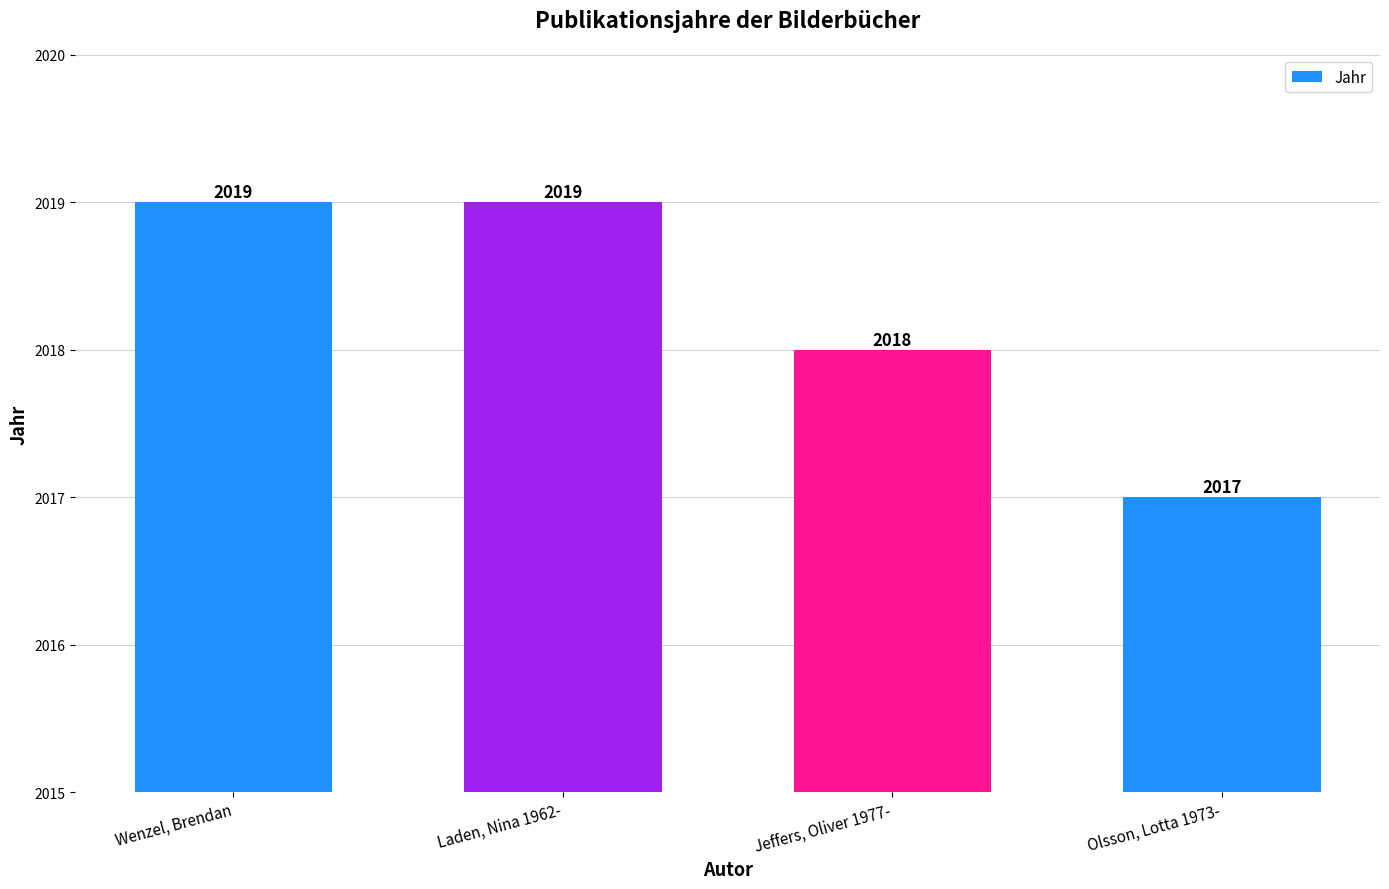

What is the ratio of the value at Wenzel, Brendan to the value at Laden, Nina 1962-?

1.0